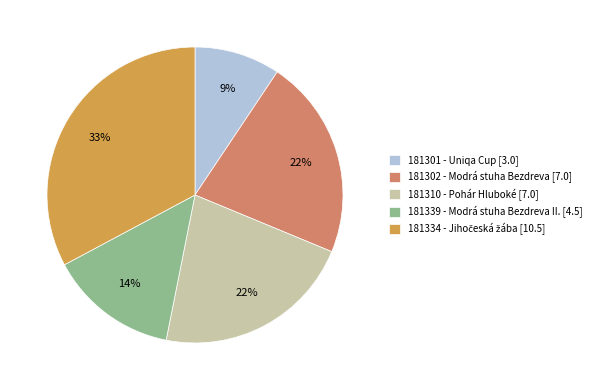

Is the sum of 181301 - Uniqa Cup [3.0] and 181310 - Pohár Hluboké [7.0] greater than half?

No